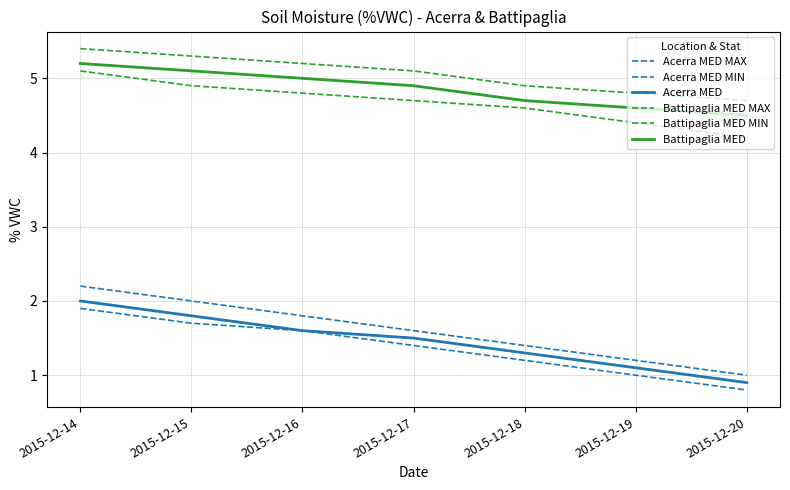

How many lines are shown in the chart?

6